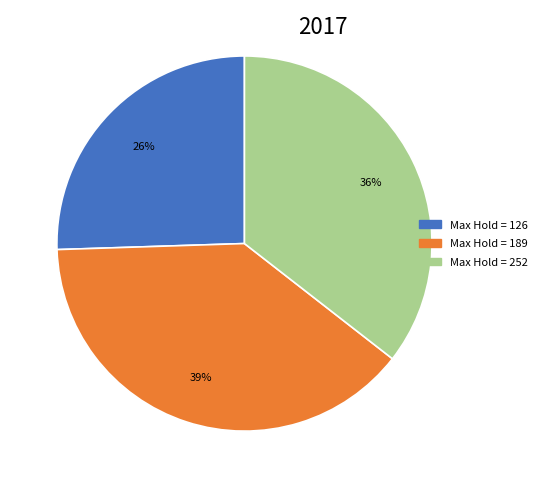

How many slices are in this pie chart?

3